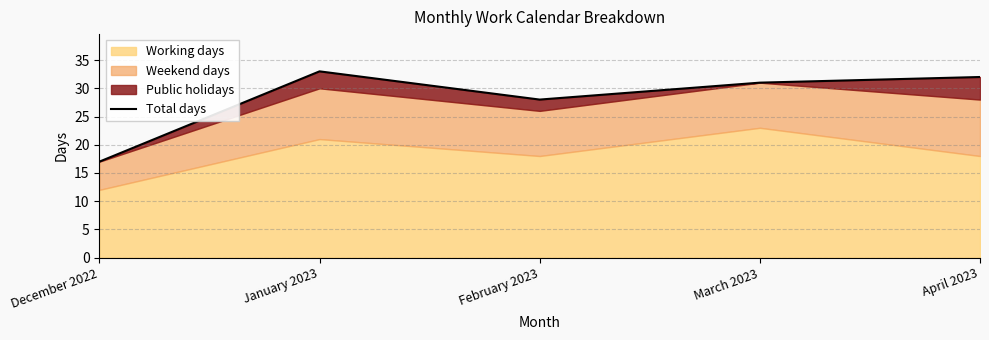

What is the value of the 2nd point from the left?

33